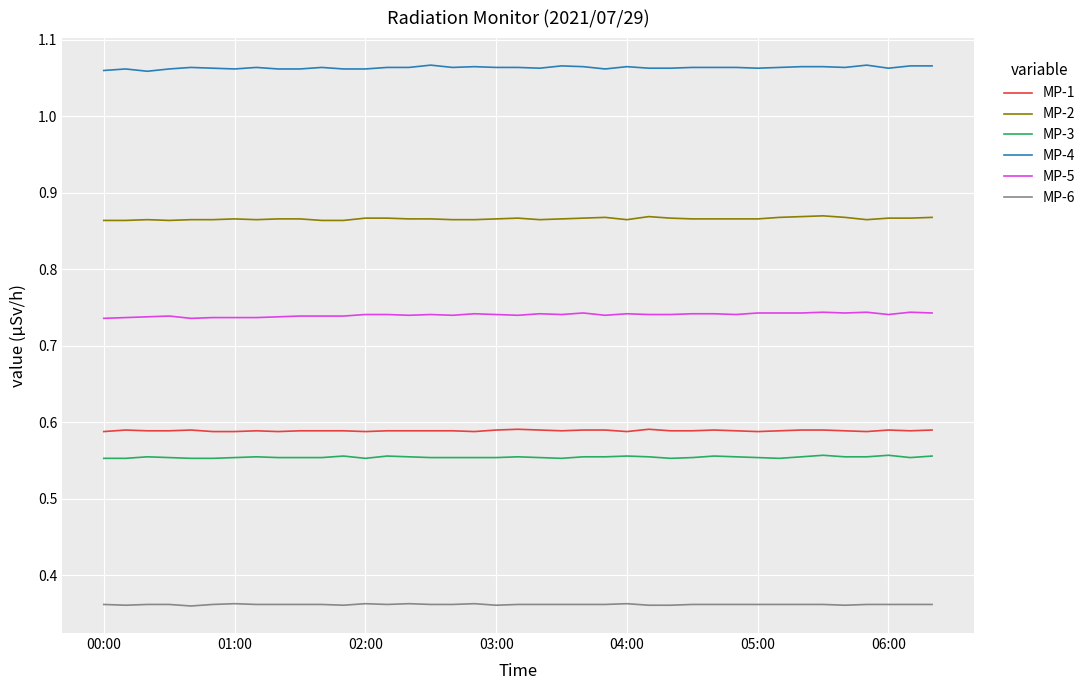

True or false: MP-4 and MP-2 cross at least once.

False